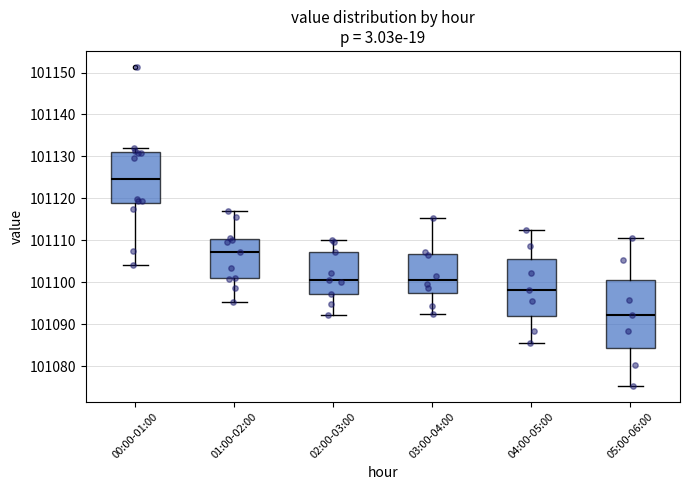

Reading left to right, transcribe this box plot: for each box, give where its median line is, the range the box spans, and where its two whiskers end, as read against the y-axis. The values are not printed on the chart, so give them approximately, as read against the axis.

00:00-01:00: median 101125, box 101119 to 101131, whiskers 101104 to 101132
01:00-02:00: median 101107, box 101101 to 101110, whiskers 101095 to 101117
02:00-03:00: median 101101, box 101097 to 101107, whiskers 101092 to 101110
03:00-04:00: median 101101, box 101097 to 101107, whiskers 101092 to 101115
04:00-05:00: median 101098, box 101092 to 101106, whiskers 101085 to 101113
05:00-06:00: median 101092, box 101084 to 101101, whiskers 101075 to 101111